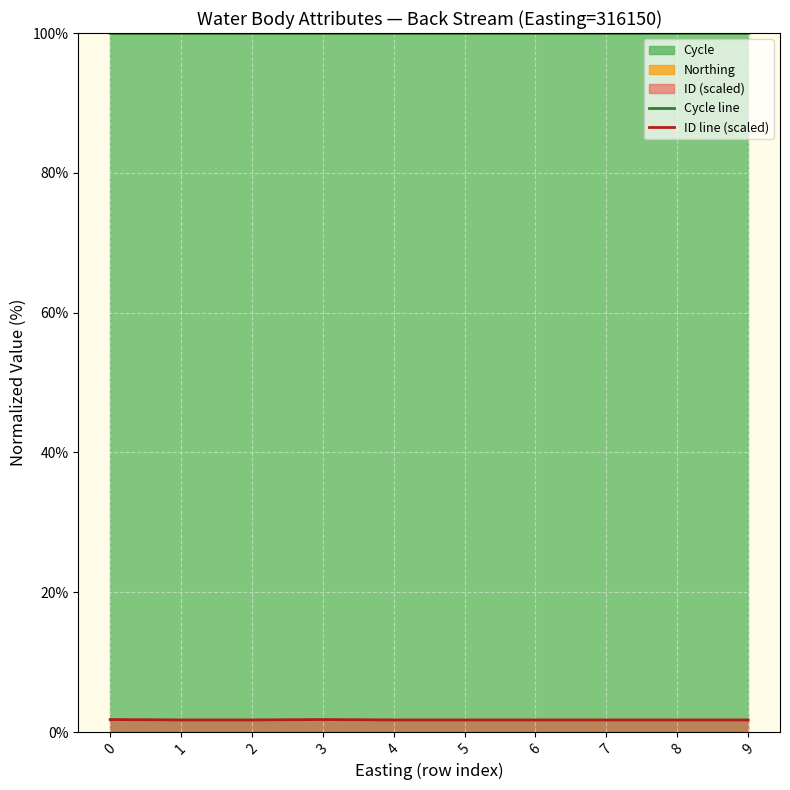

The ID line (scaled) series shows 2.6 at 1. True or false?

False